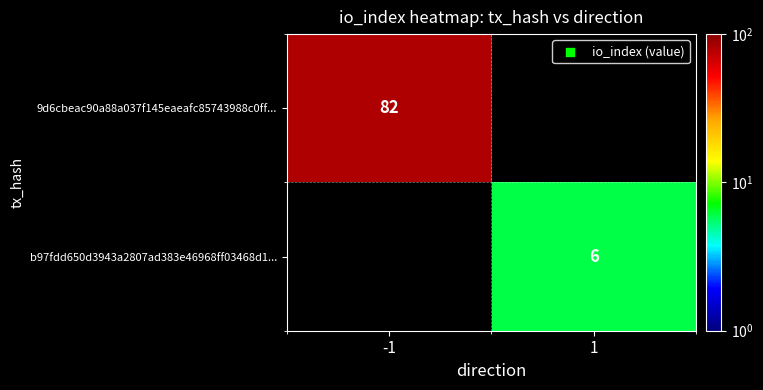

At how many categories does at least one series exceed 39?

1